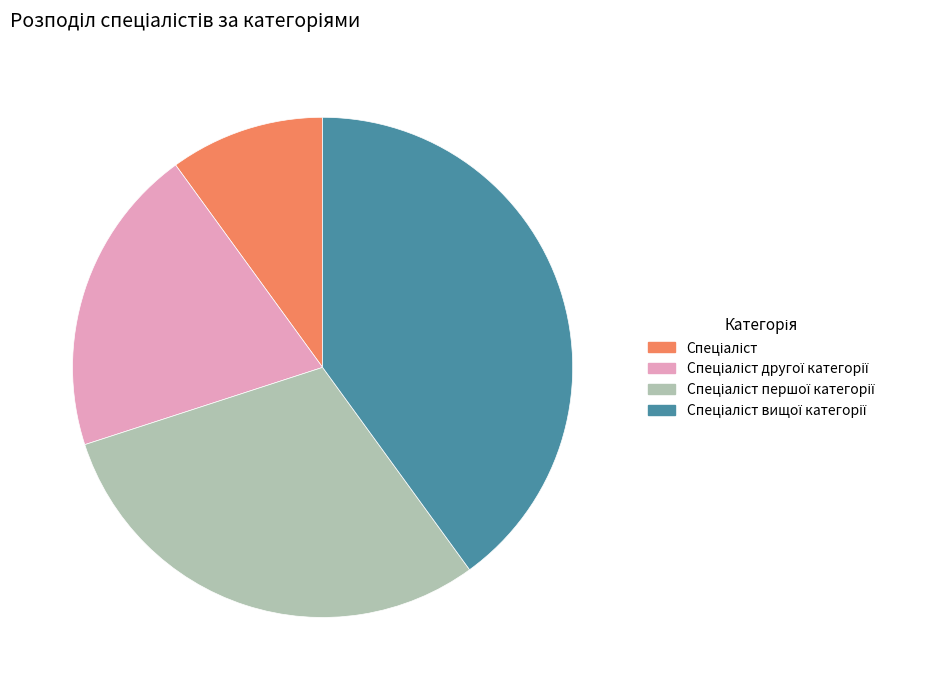

Does any single category account for the majority?

No